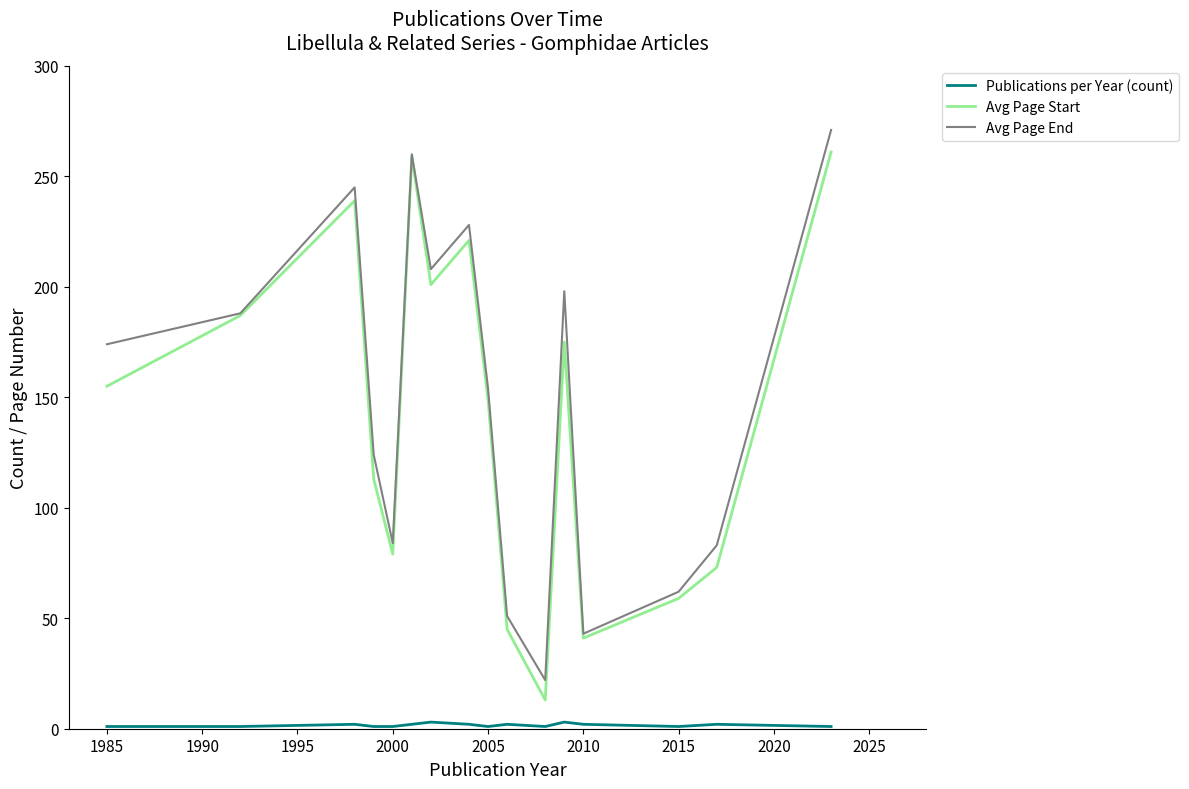

True or false: Avg Page End and Publications per Year (count) intersect in this chart.

False